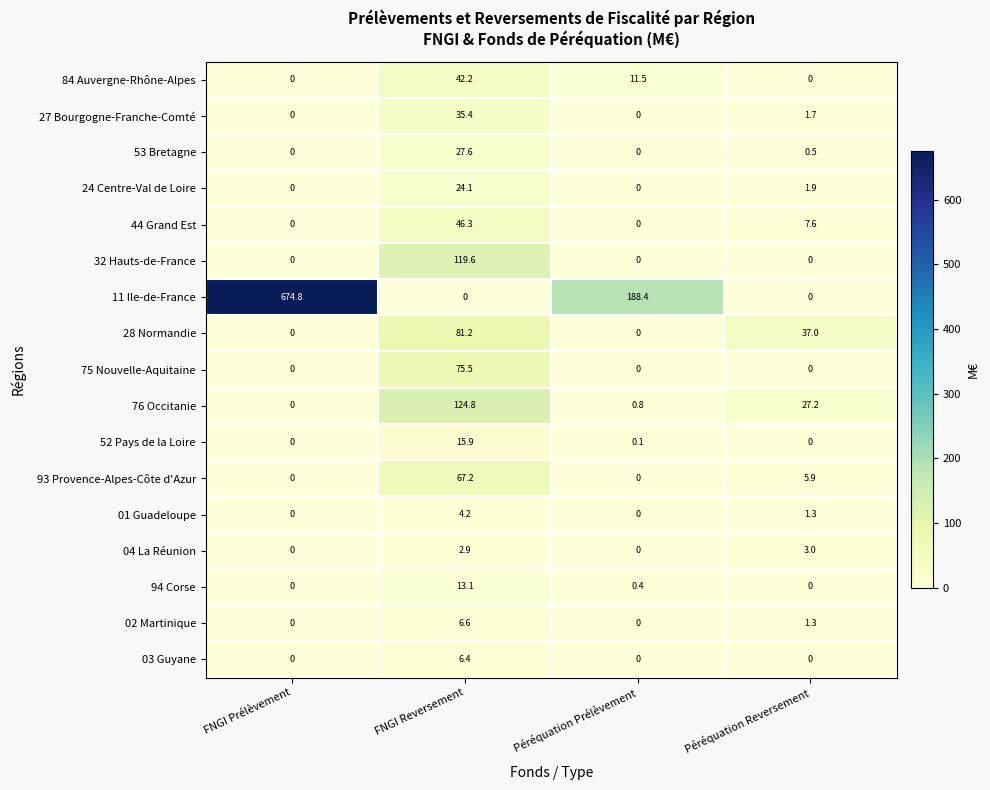

The value of 75 Nouvelle-Aquitaine at Péréquation Prélèvement is 0.0. True or false?

True